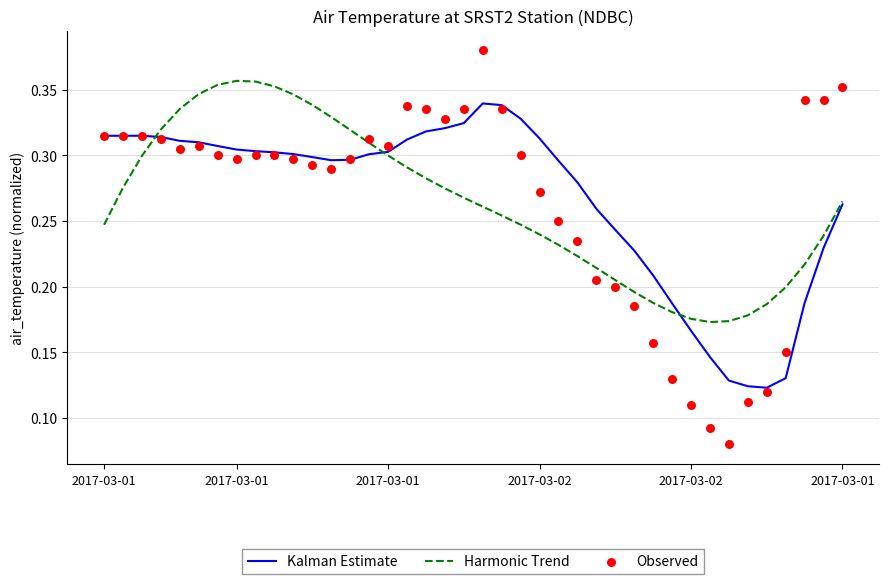

Which series has the largest total across all categories?

Kalman Estimate